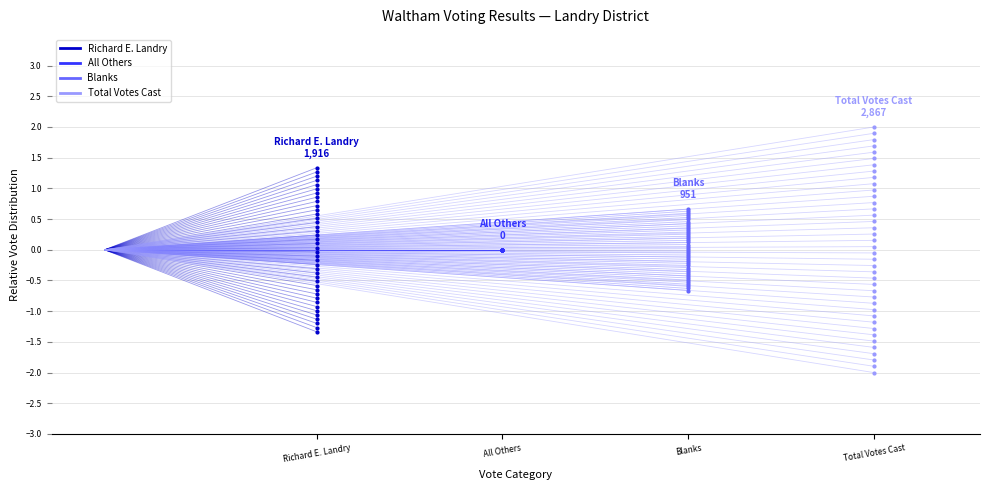

What are all the series names shown in the legend?

Richard E. Landry, All Others, Blanks, Total Votes Cast